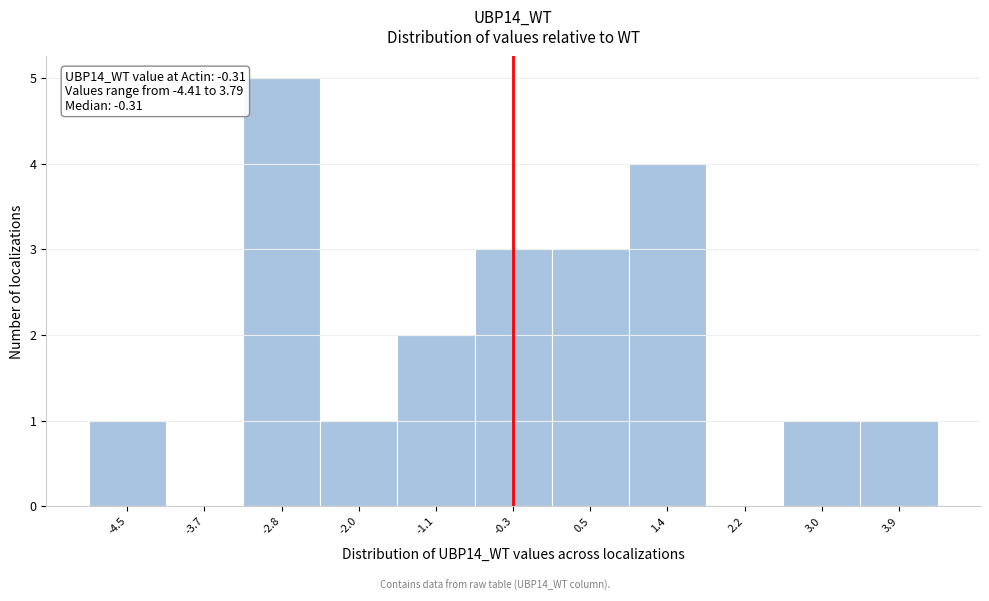

Over which range of the x-axis is the bar tallest?

-3.2 to -2.4